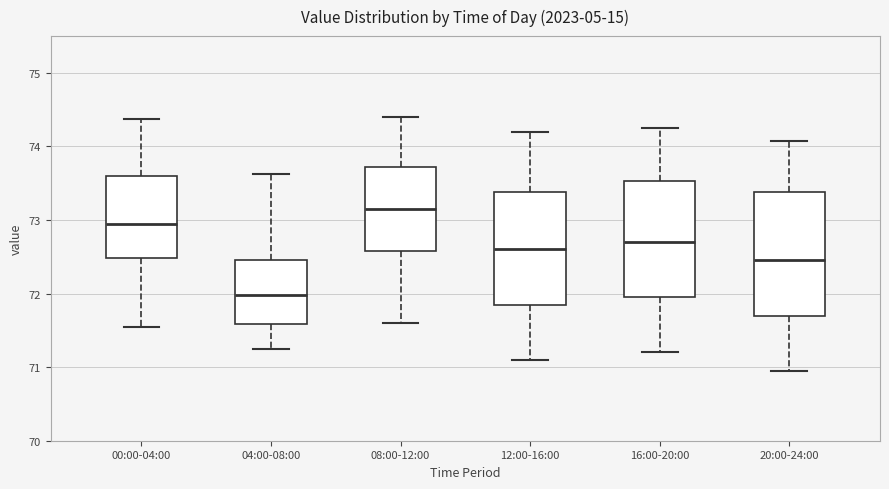

Which box's median line is the highest?

08:00-12:00